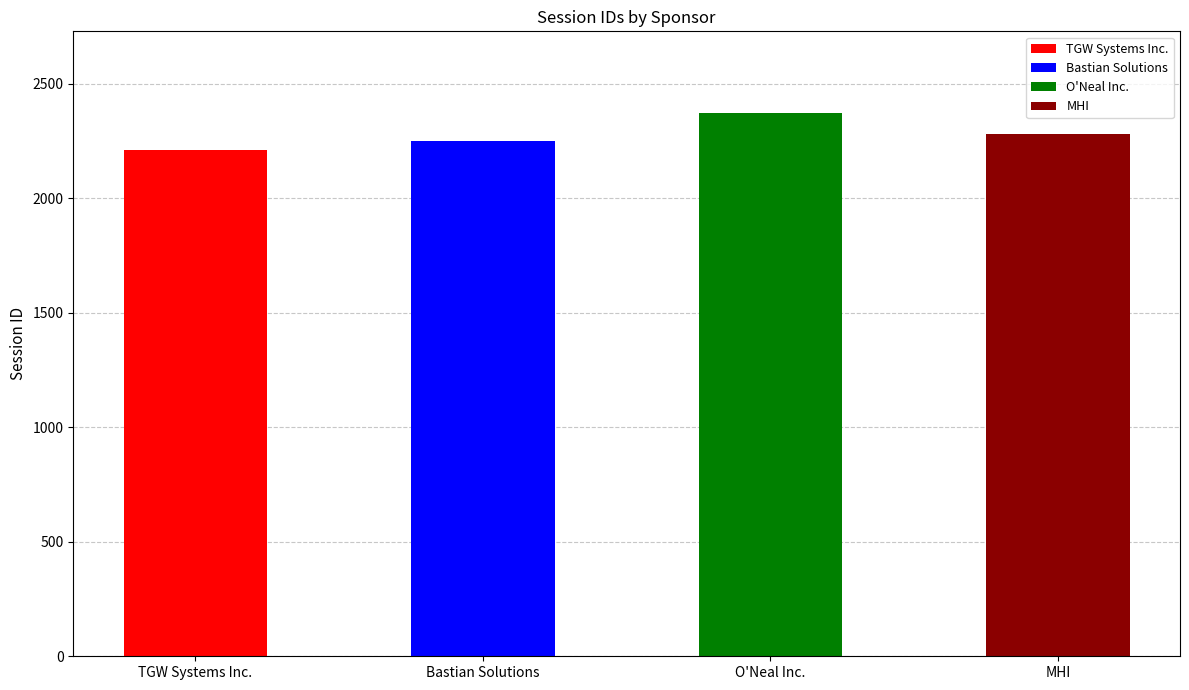

Which label corresponds to the smallest value in the chart?

TGW Systems Inc.